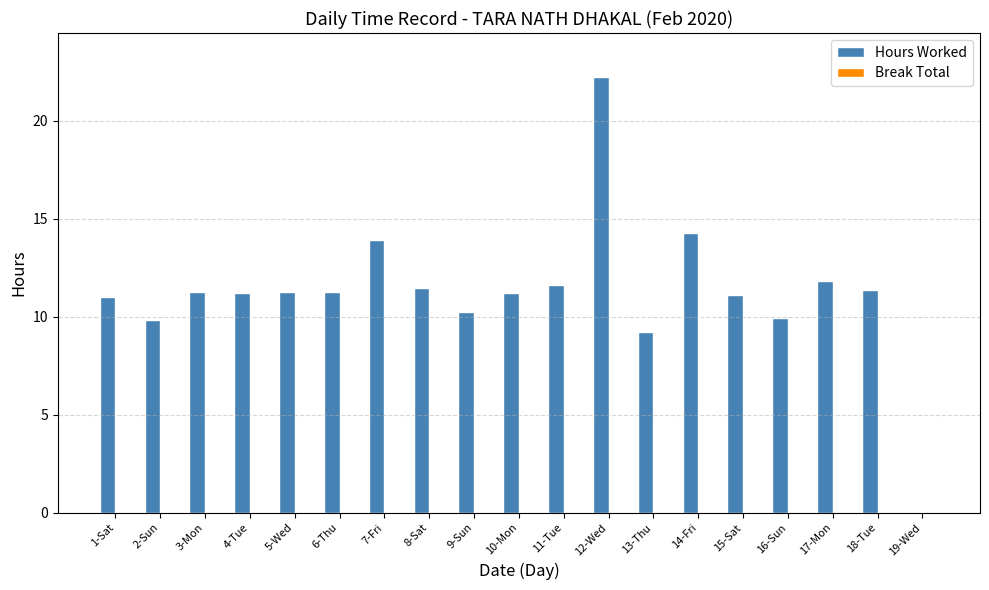

Between 7-Fri and 19-Wed, which is larger?

7-Fri